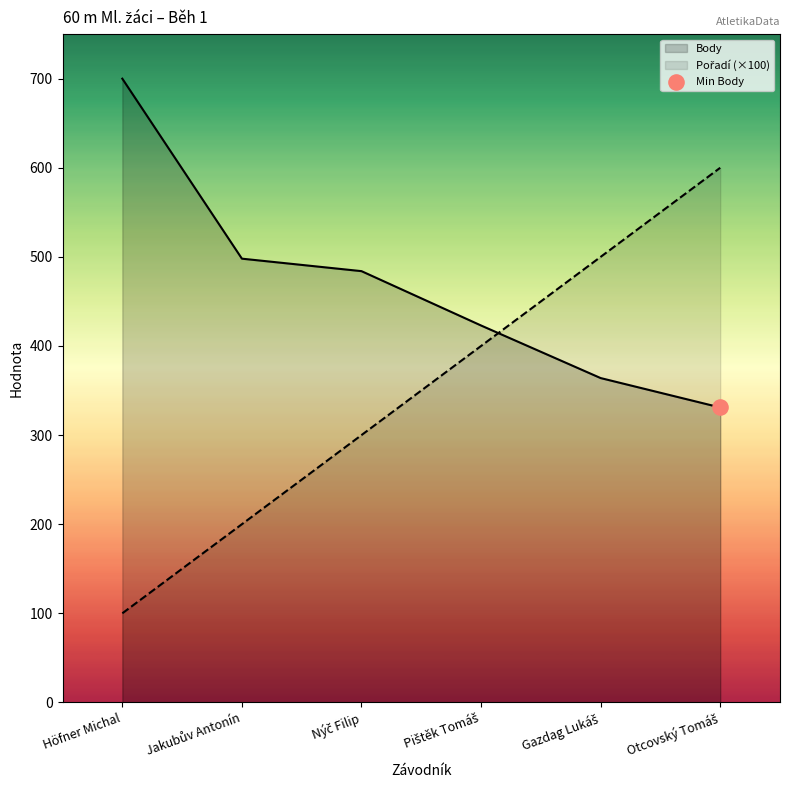

Is the value of Pořadí (×100) at Nýč Filip greater than the value of Body at Gazdag Lukáš?

No